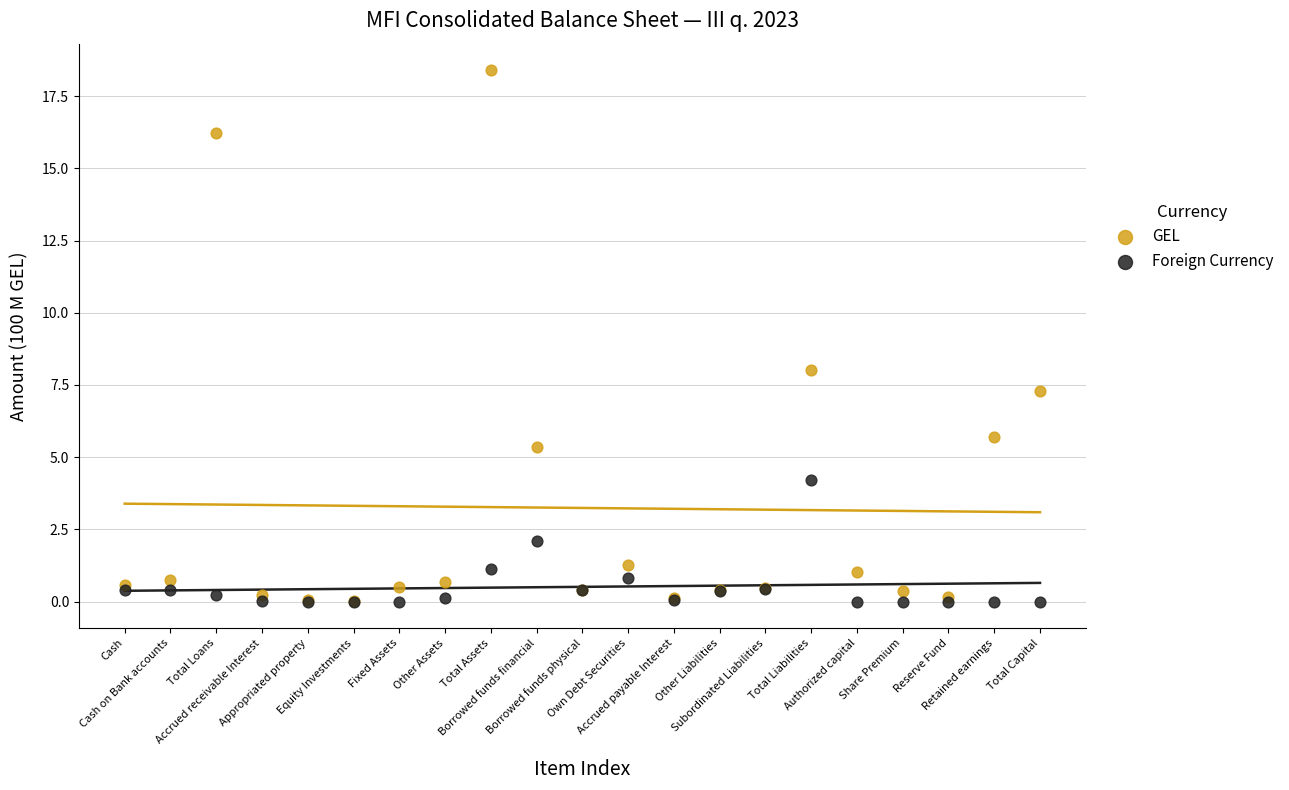

Across all series, what Y value is closest to 9?

8.0